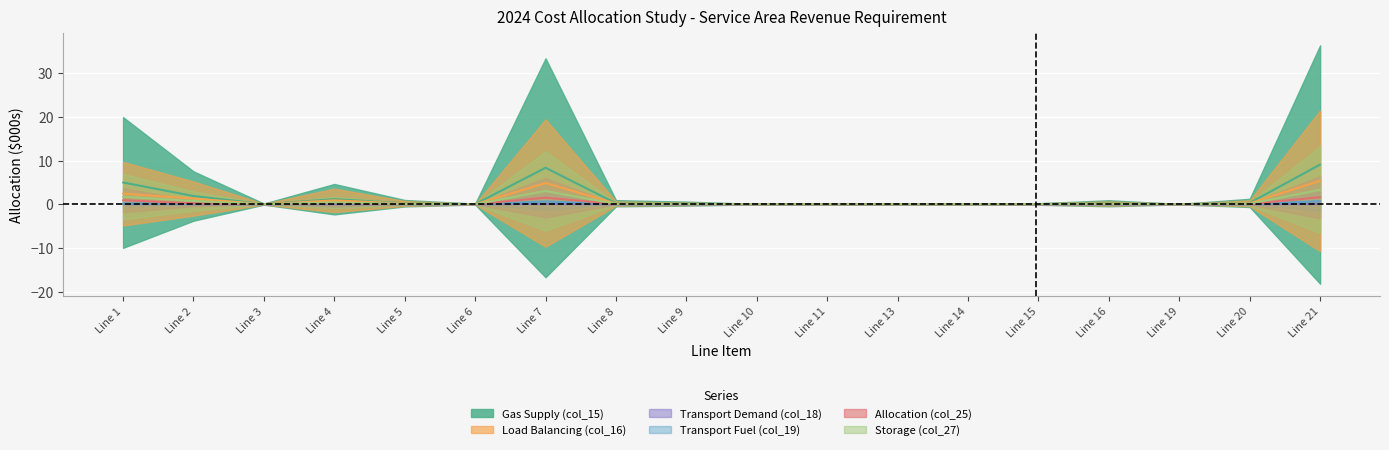

Is the value of Transport Fuel (col_19) at Line 8 greater than the value of Allocation (col_25) at Line 1?

No